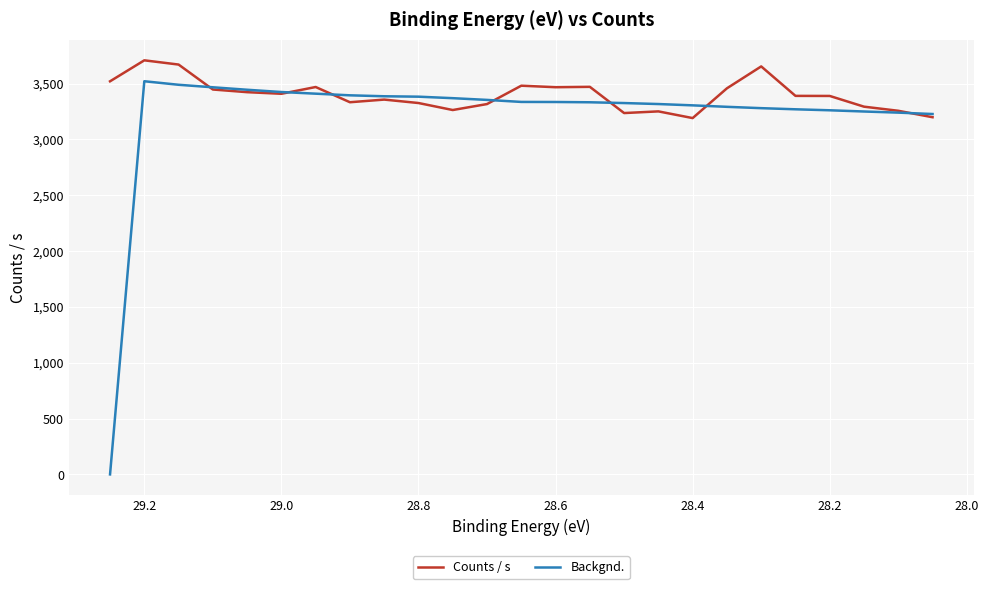

Count the number of categories in the chart.

25